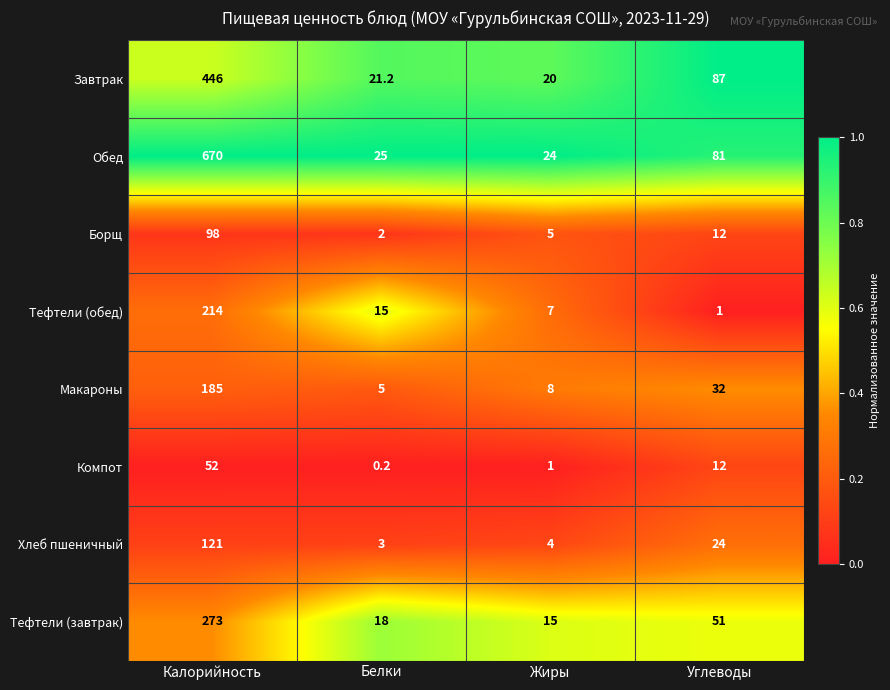

At which category does the chart reach its minimum across all series?

Белки